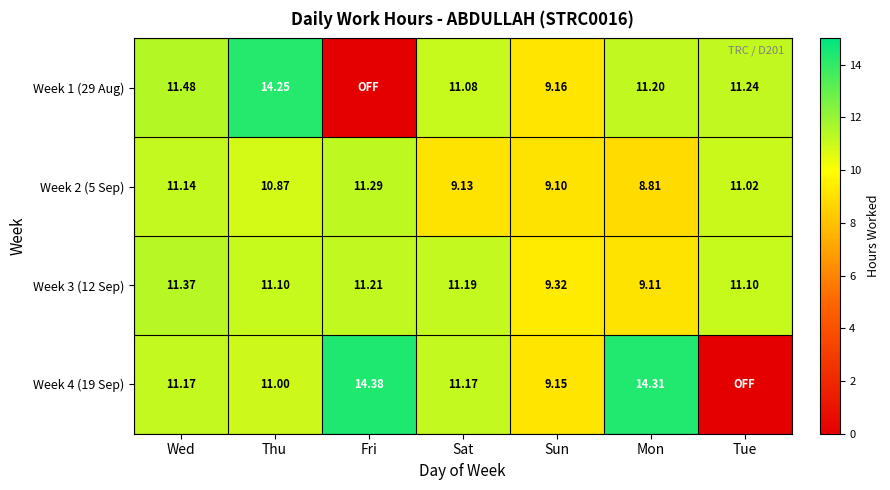

At which label does Week 2 (5 Sep) reach its peak?

Fri